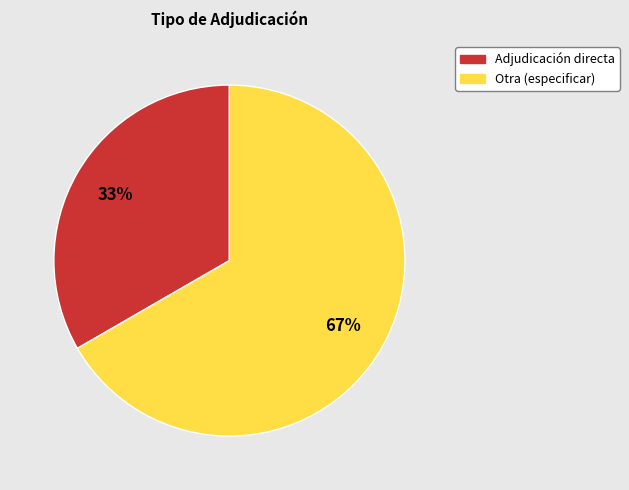

What is the largest slice in the pie chart?

Otra (especificar)